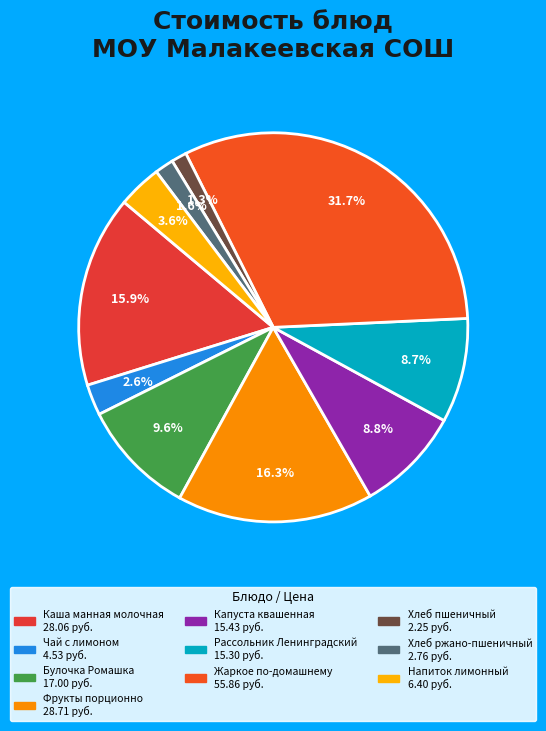

Approximately how many times larger is the value at Булочка Ромашка compared to Хлеб пшеничный?

7.6